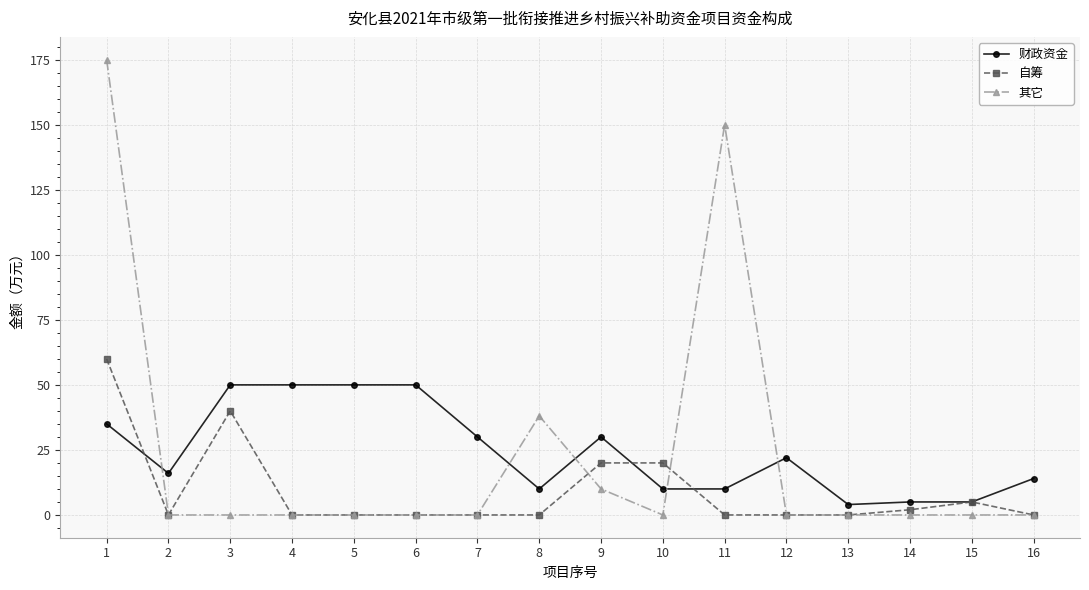

True or false: 自筹 and 其它 intersect in this chart.

True